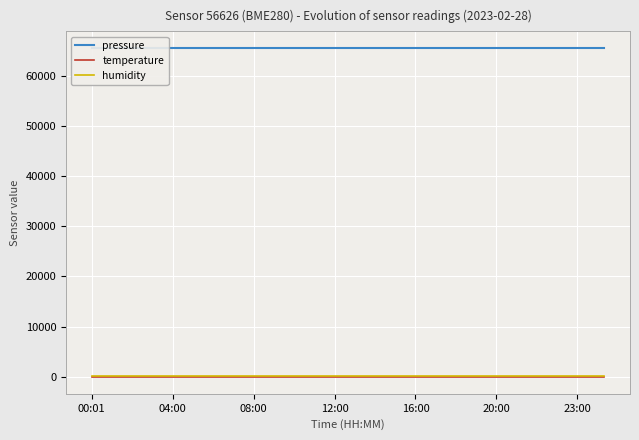

What is the highest value of the pressure series?

65670.6